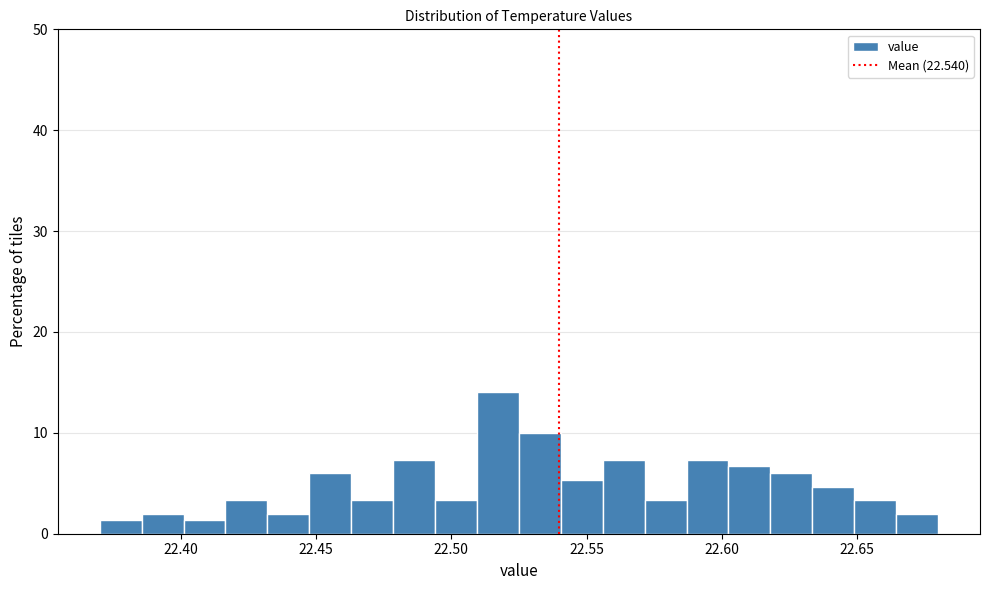

Around what value on the x-axis is the tallest bar? Give the approximate position of its centre, as read against the axis.

22.515